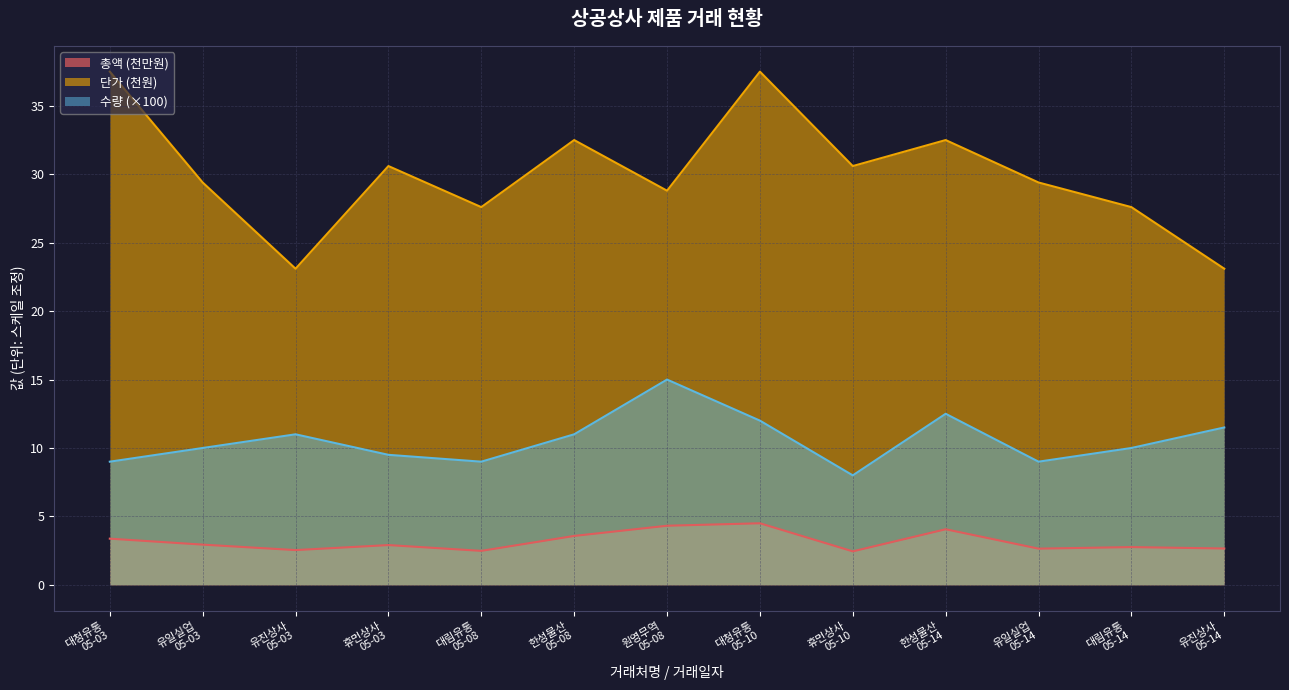

Reading right to left, what are all the values shown in this chart?

총액 (억원): 유진상사
05-14=2.7	대림유통
05-14=2.8	유일실업
05-14=2.6	한성물산
05-14=4.1	휴먼상사
05-10=2.4	대청유통
05-10=4.5	원영무역
05-08=4.3	한성물산
05-08=3.6	대림유통
05-08=2.5	휴먼상사
05-03=2.9	유진상사
05-03=2.5	유일실업
05-03=2.9	대청유통
05-03=3.4
단가: 유진상사
05-14=23.1	대림유통
05-14=27.6	유일실업
05-14=29.4	한성물산
05-14=32.5	휴먼상사
05-10=30.6	대청유통
05-10=37.5	원영무역
05-08=28.8	한성물산
05-08=32.5	대림유통
05-08=27.6	휴먼상사
05-03=30.6	유진상사
05-03=23.1	유일실업
05-03=29.4	대청유통
05-03=37.5
수량: 유진상사
05-14=11.5	대림유통
05-14=10.0	유일실업
05-14=9.0	한성물산
05-14=12.5	휴먼상사
05-10=8.0	대청유통
05-10=12.0	원영무역
05-08=15.0	한성물산
05-08=11.0	대림유통
05-08=9.0	휴먼상사
05-03=9.5	유진상사
05-03=11.0	유일실업
05-03=10.0	대청유통
05-03=9.0